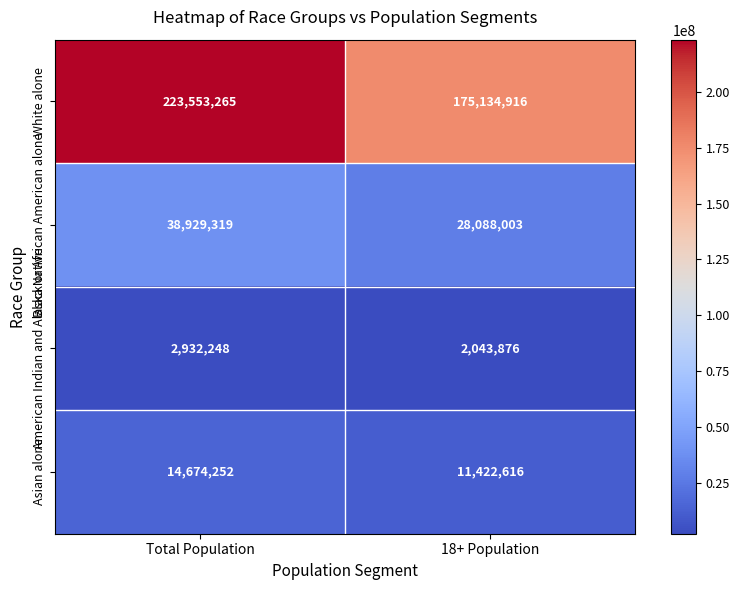

Rank the series at 18+ Population from lowest to highest value.

American Indian and Alaska Native, Asian alone, Black or African American alone, White alone